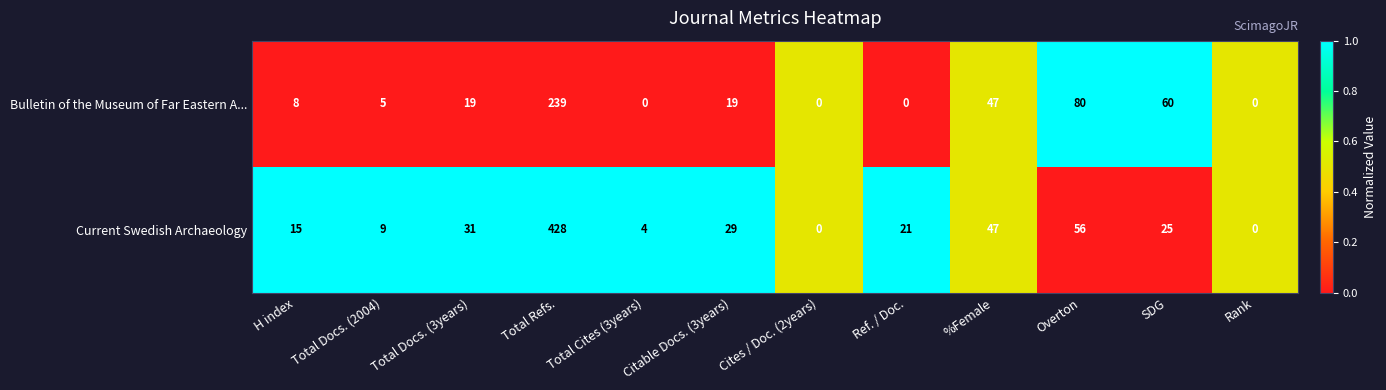

At which label does Bulletin of the Museum of Far Eastern A... reach its peak?

Total Refs.